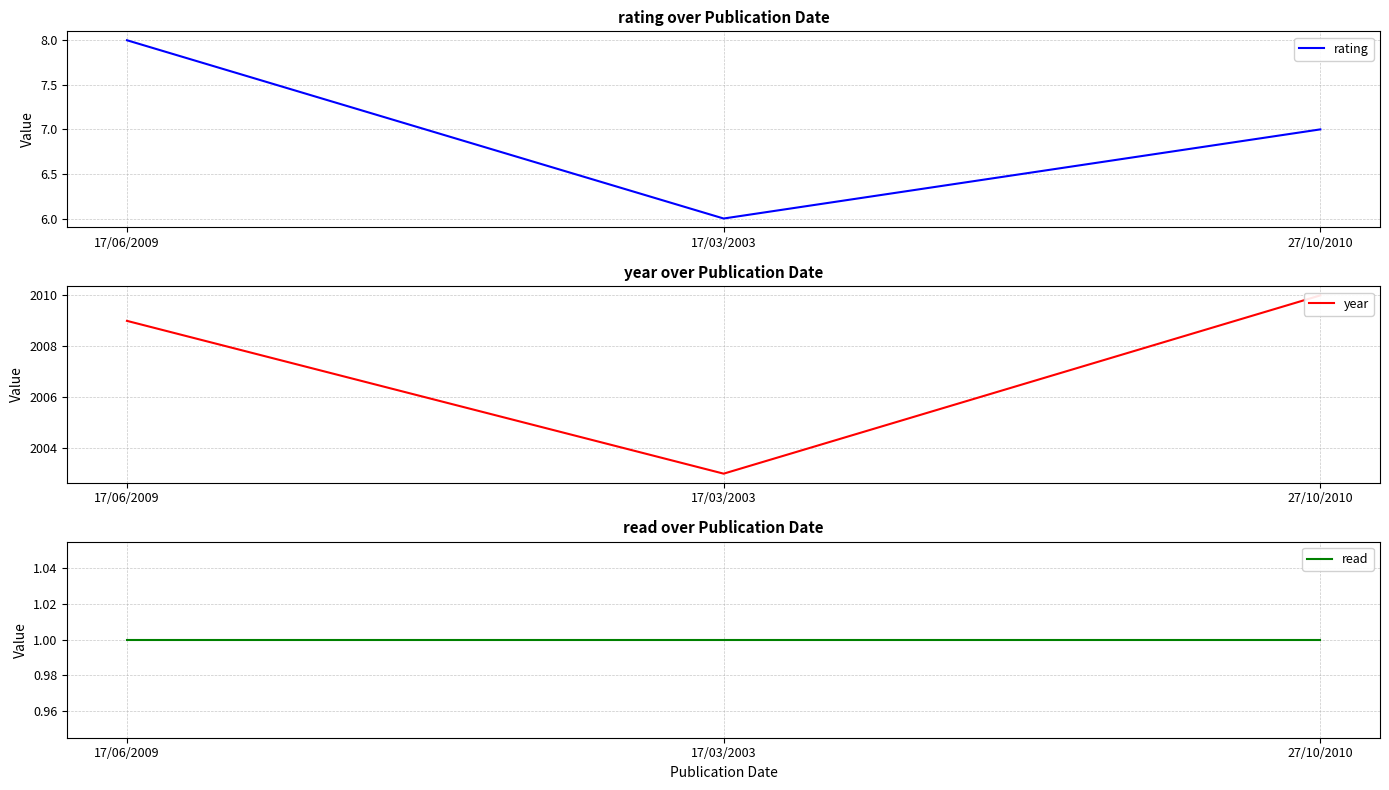

Count the number of categories in the chart.

3